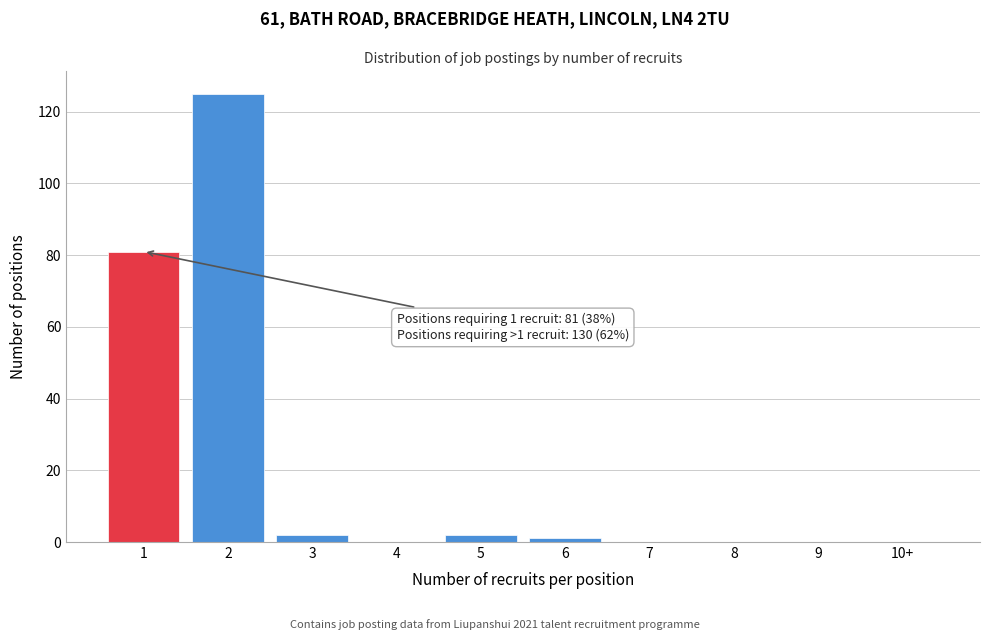

Reading left to right, extract all data points from this chart.

1=81	2=125	3=2	4=0	5=2	6=1	7=0	8=0	9=0	10+=0